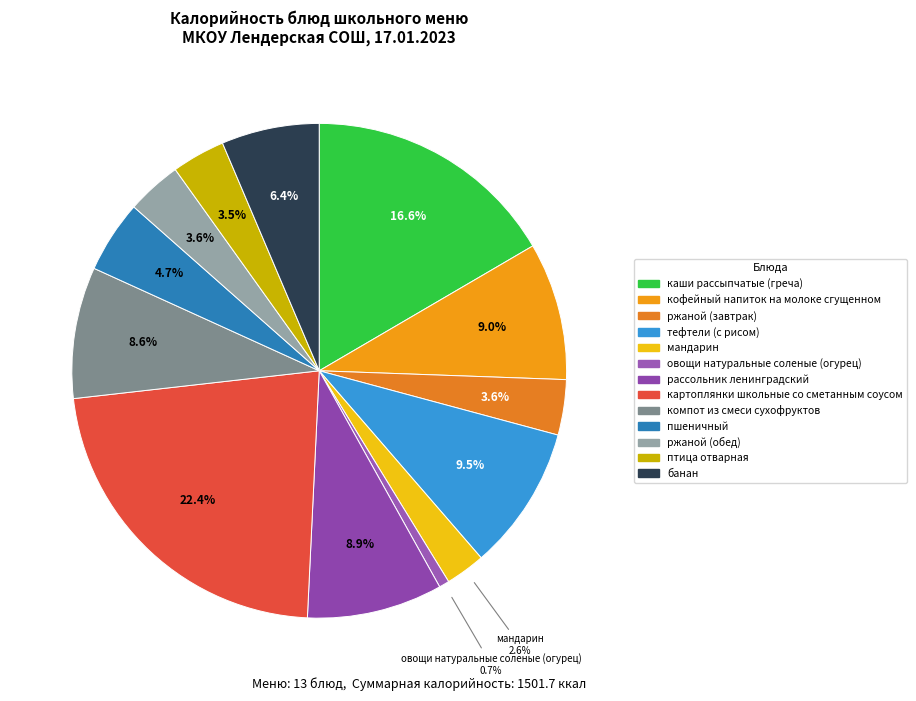

What percentage is NOT represented by овощи натуральные соленые (огурец)?

99.3%